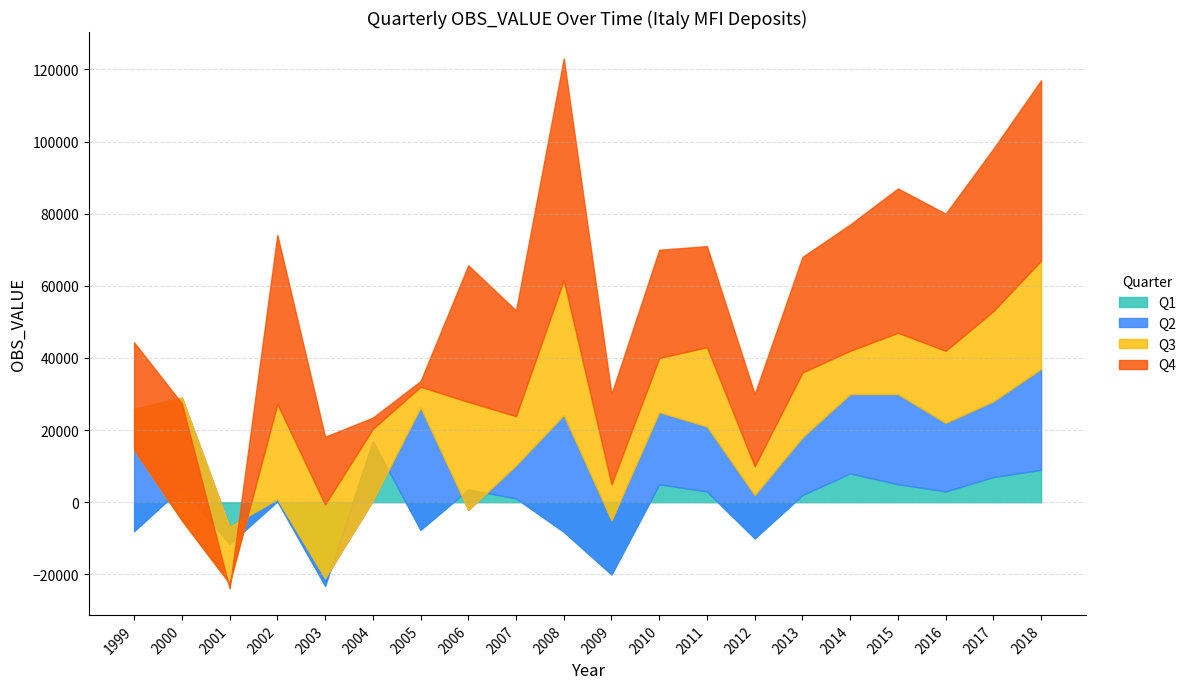

What is the maximum value for Q2?

33952